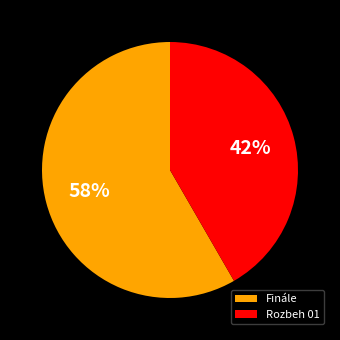

Is it true that Rozbeh 01 is 42% of the pie?

True